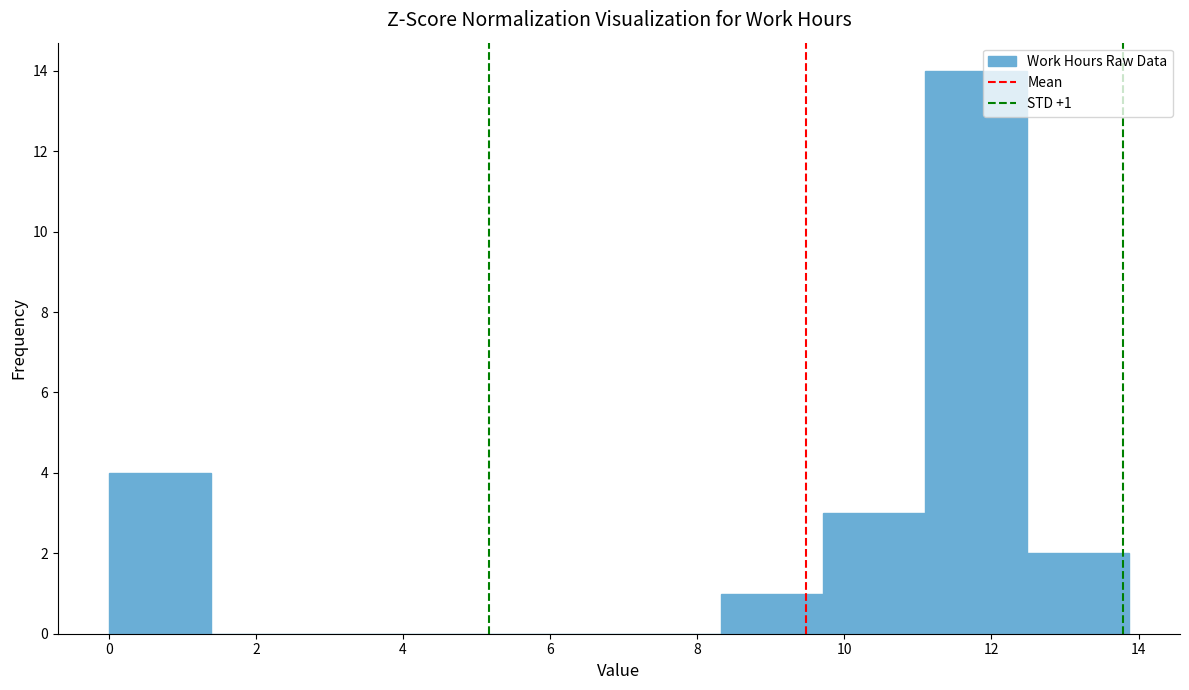

Which range on the x-axis has the tallest bar?

11.0 to 12.4